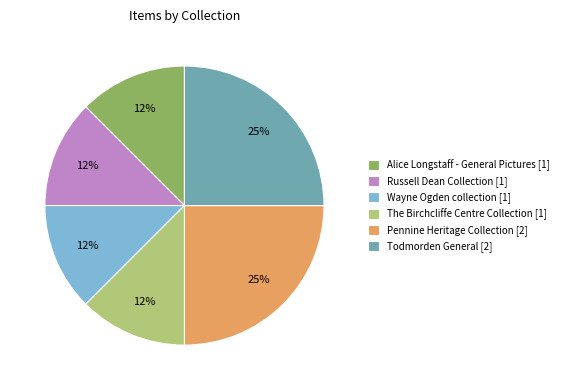

Is the sum of Wayne Ogden collection [1] and Todmorden General [2] greater than half?

No